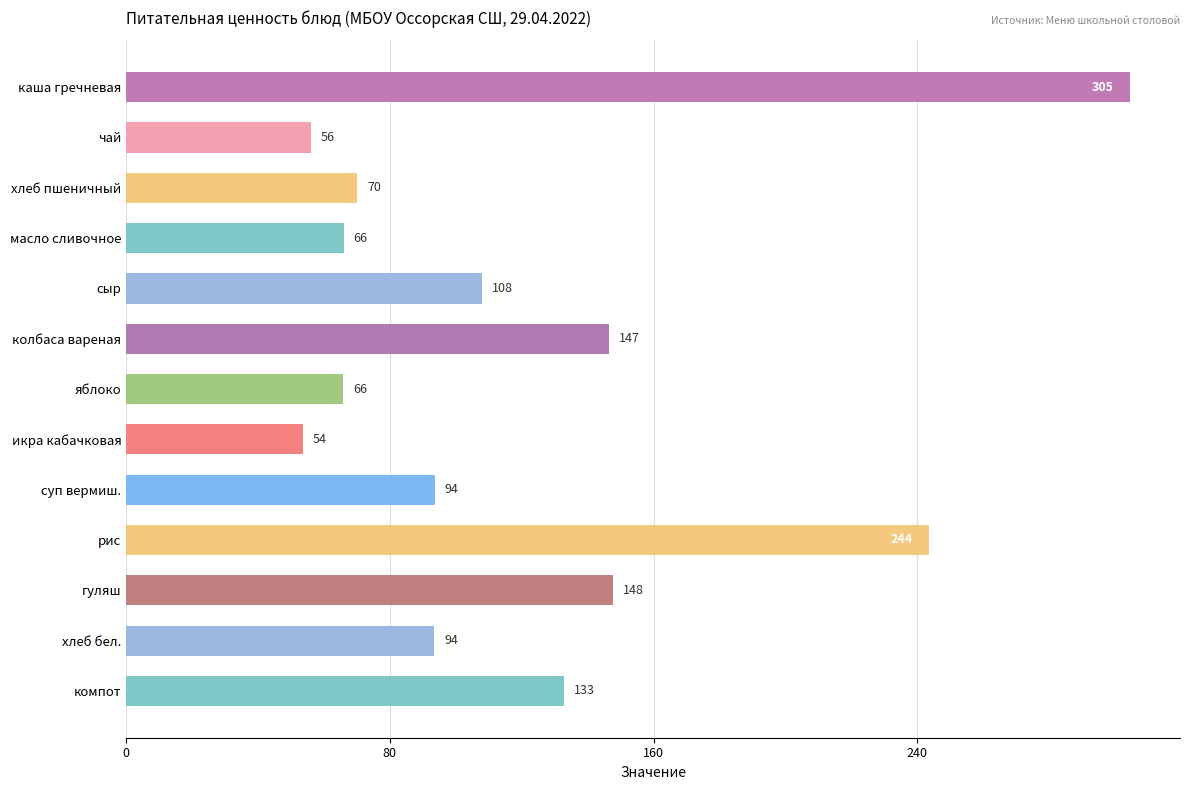

What is the label of the 5th bar from the top?

сыр